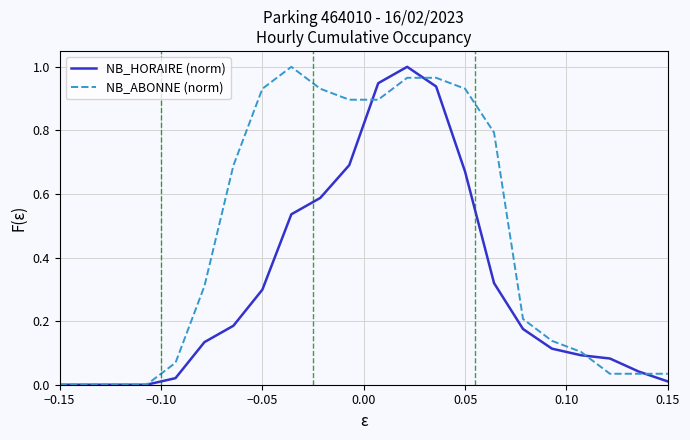

Which series has the largest total across all categories?

NB_ABONNE (norm)